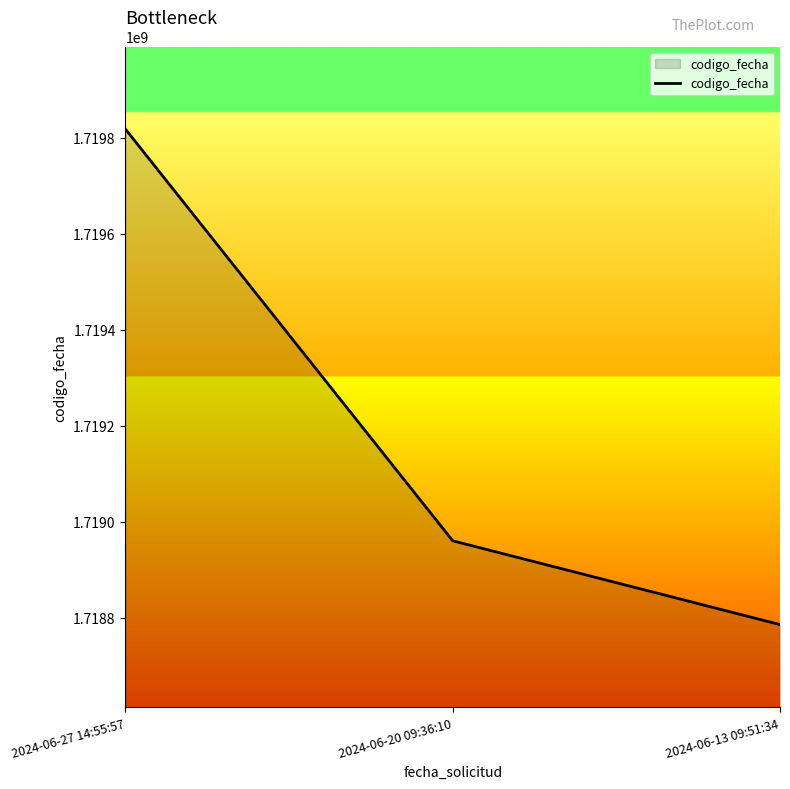

What position from the left is 2024-06-27 14:55:57?

1